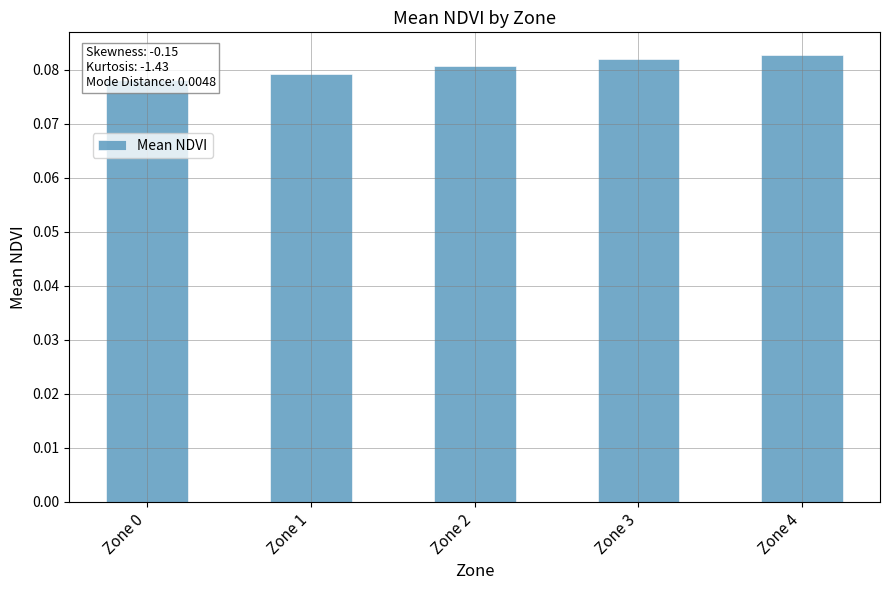

What is the smallest value displayed?

0.1